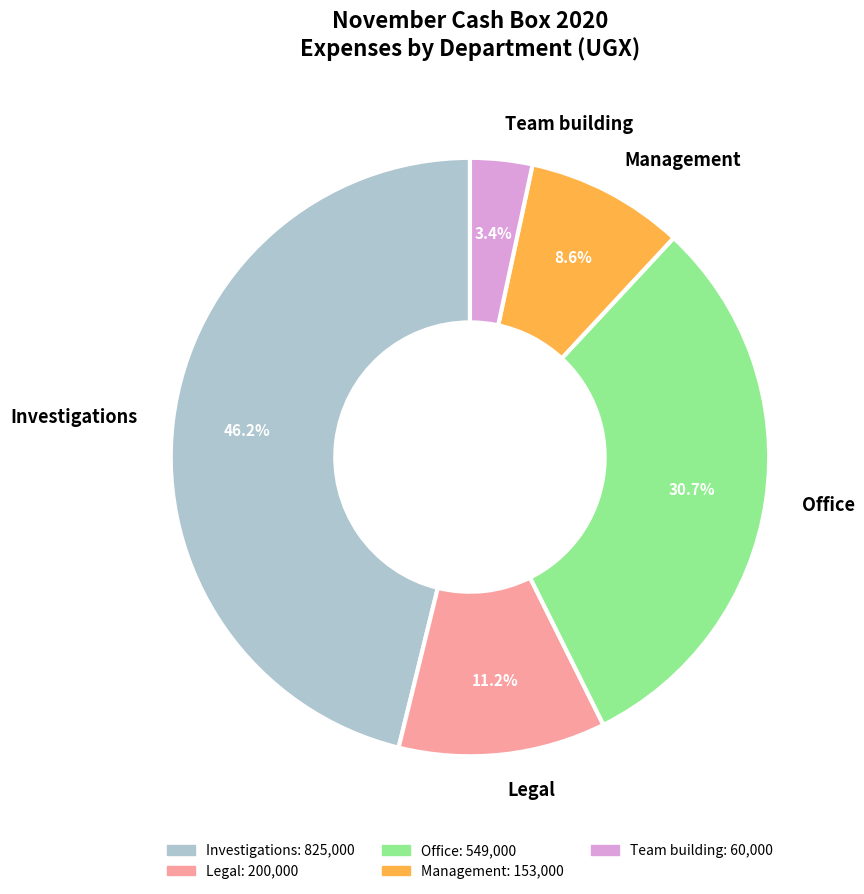

Does any single category account for the majority?

No